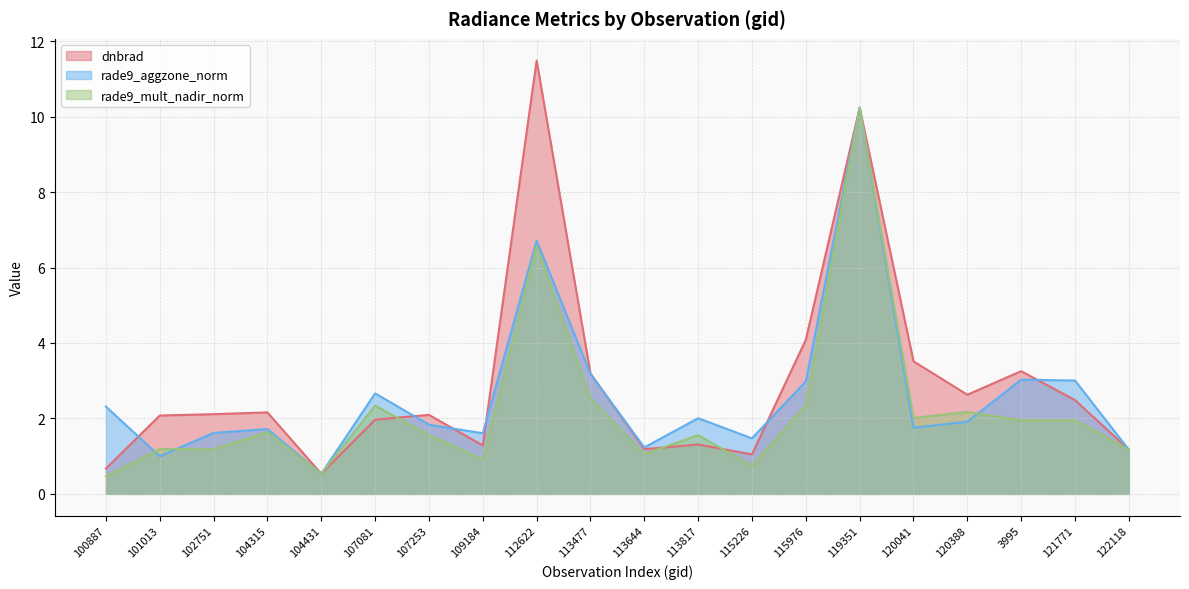

What is the total value across all series at 115976?

9.4